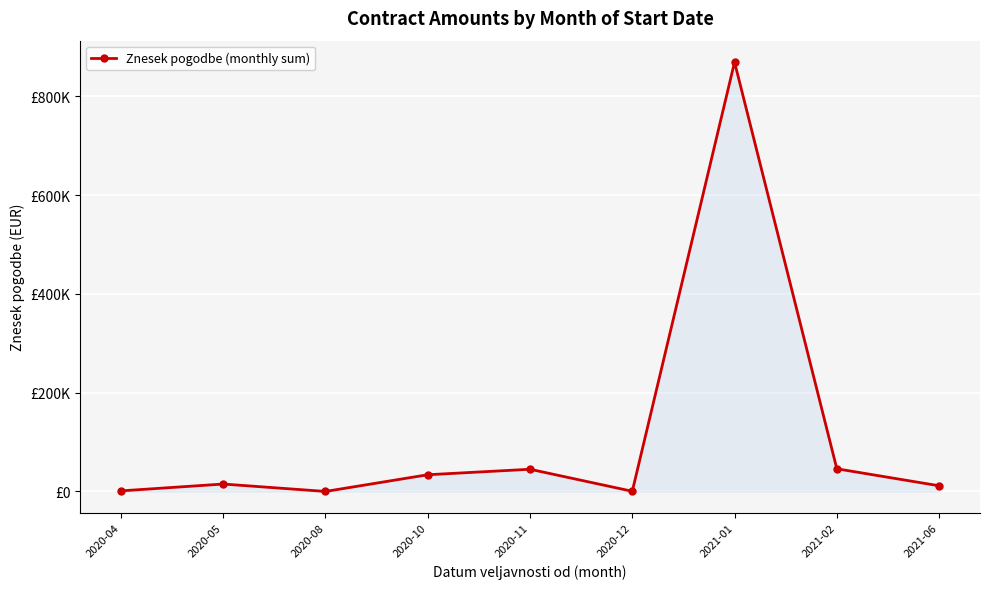

Is this an area chart (filled region under the line)?

Yes